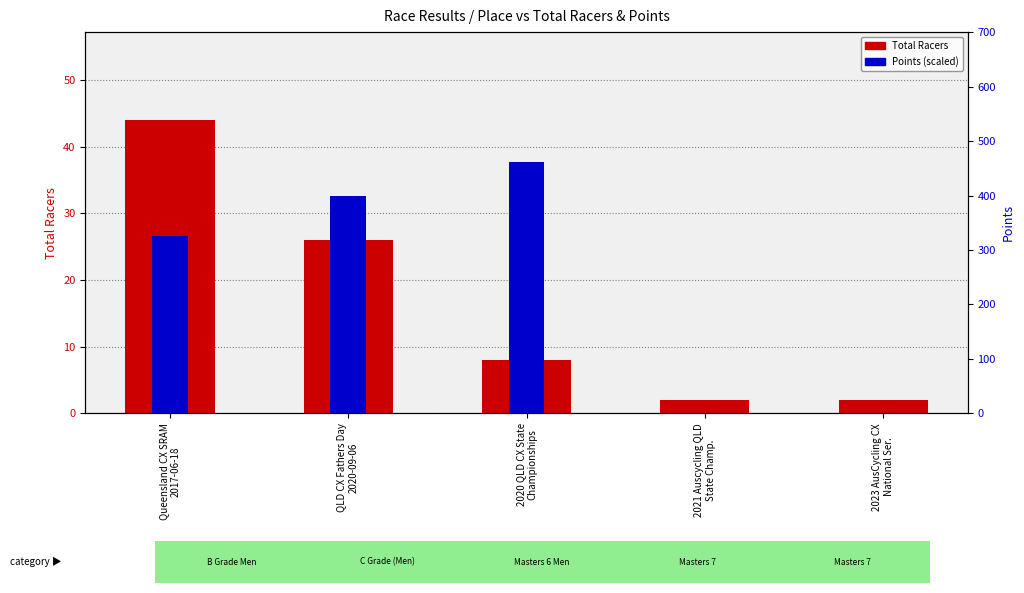

How many values in the Total Racers series are below 8?

2